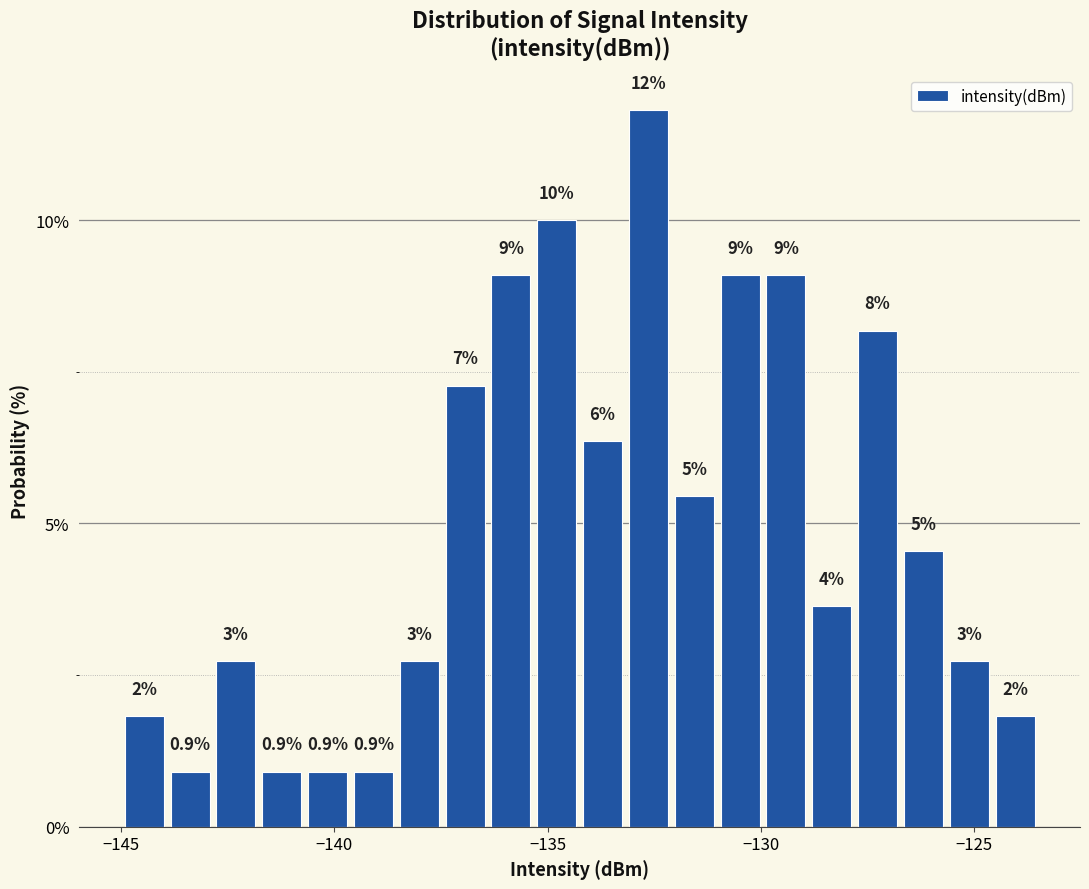

Read against the x-axis, roughly where is the centre of the tallest bar?

-132.5